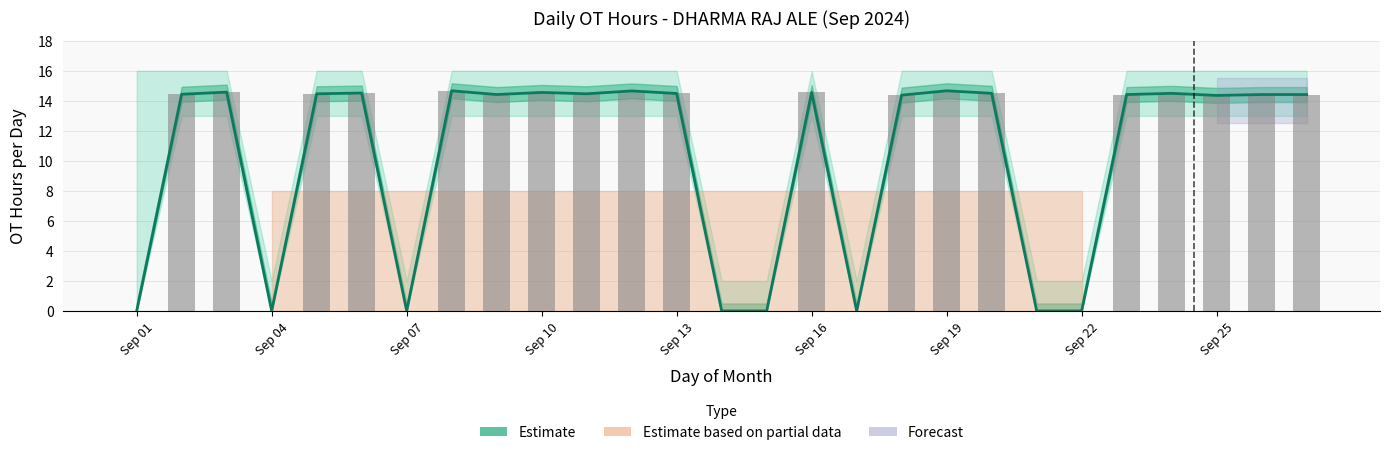

True or false: OT Hours has a value of 0.0 at 15.

True